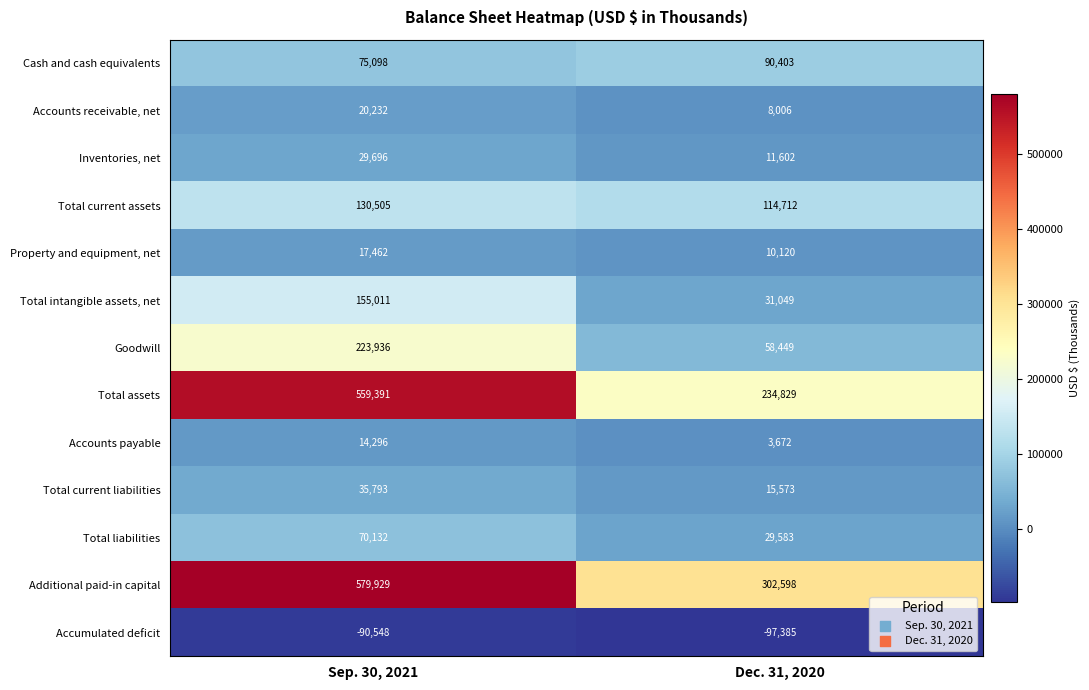

True or false: Accumulated deficit has a value of -168515 at Dec. 31, 2020.

False